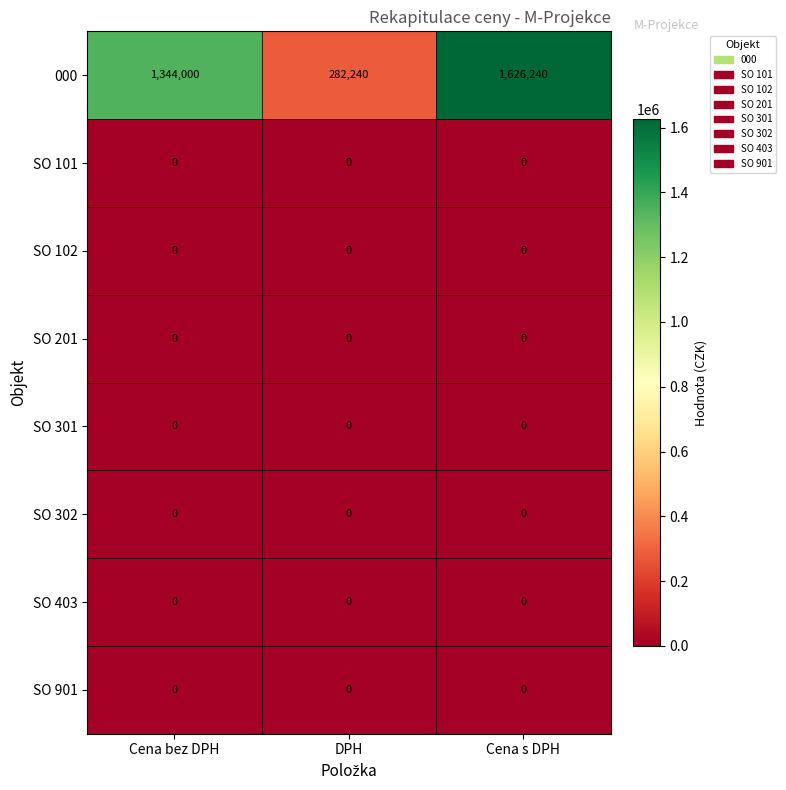

True or false: SO 301 has a value of 0 at DPH.

True